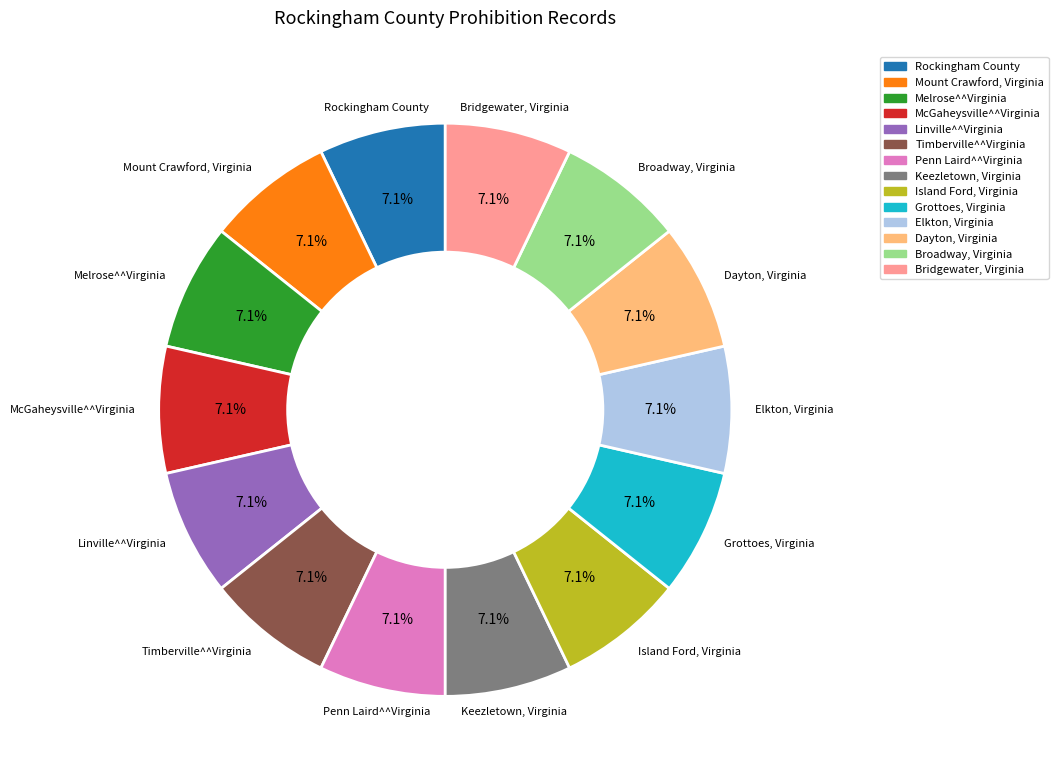

The Linville^^Virginia slice represents 7% of the pie. True or false?

True